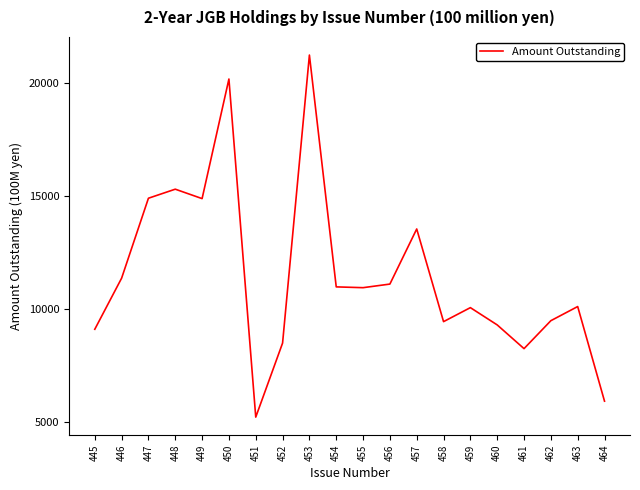

True or false: the data shows 20182 at 450.

True